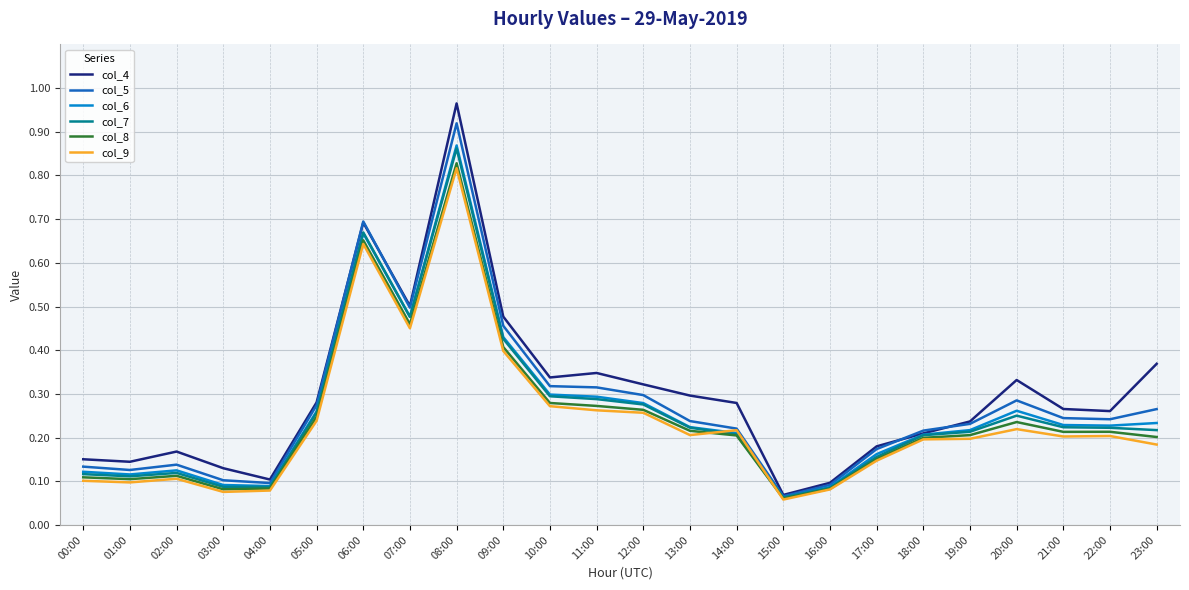

Where do col_6 and col_9 first cross each other?

13:00 and 14:00